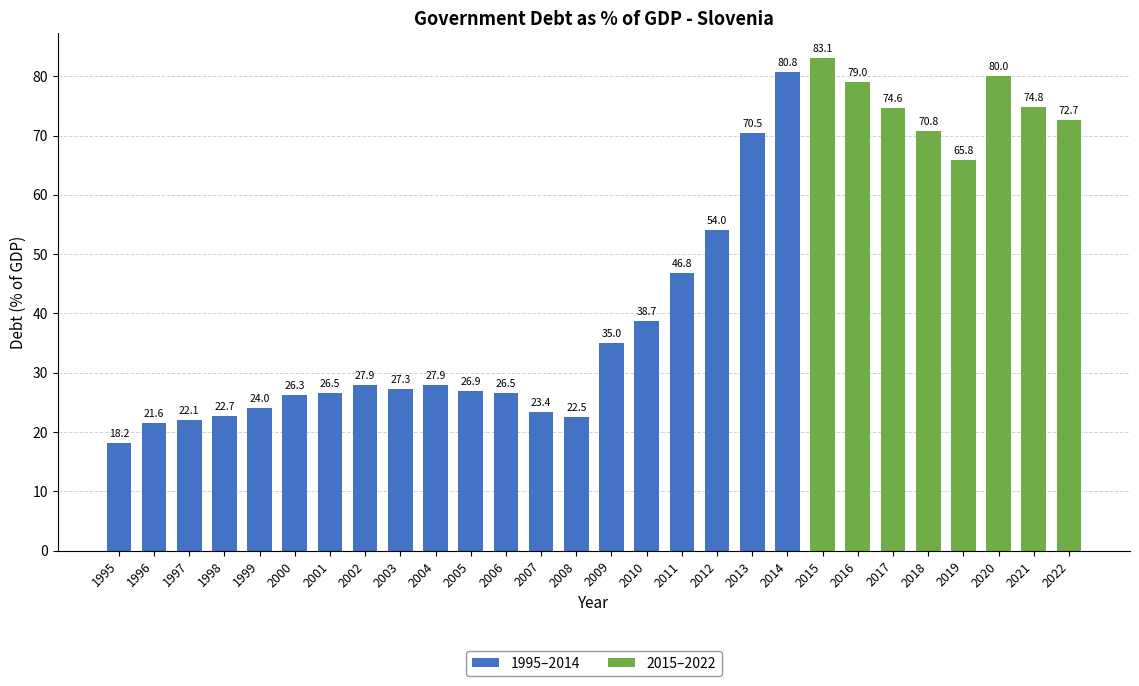

What is the difference between the second highest and minimum values in the 1995–2014 series?

52.3